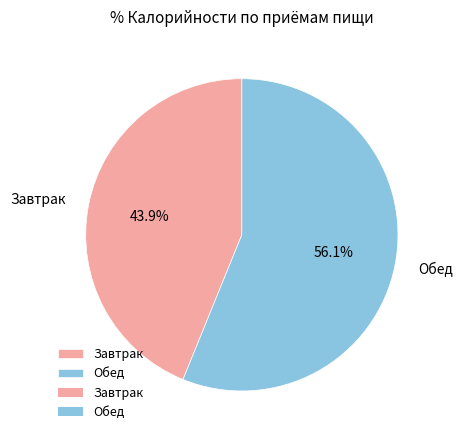

Which has a higher value, Обед or Завтрак?

Обед